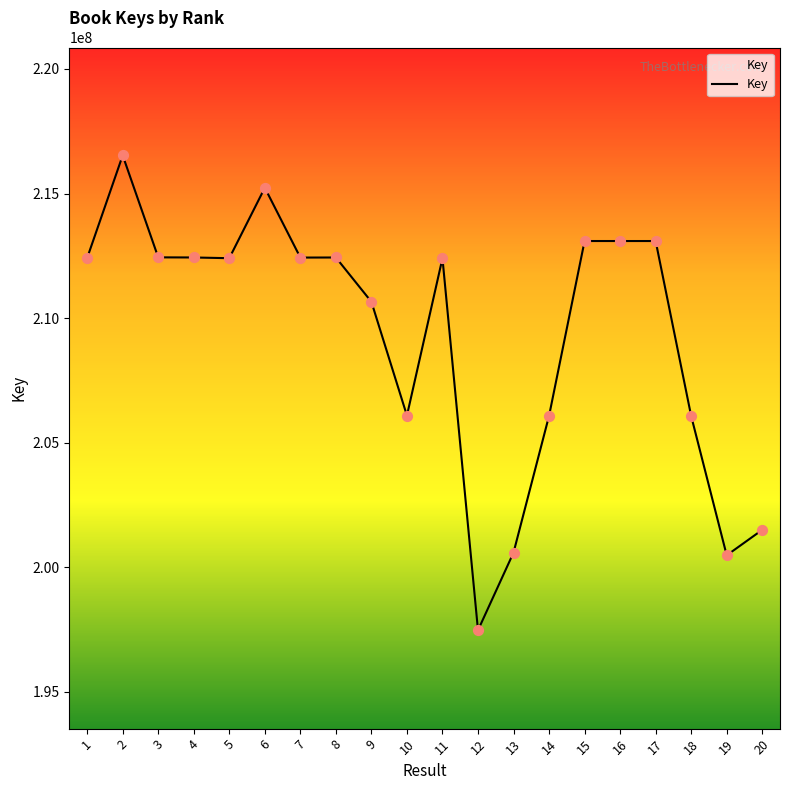

Approximately how many times larger is the value at 2 compared to 3?

1.0